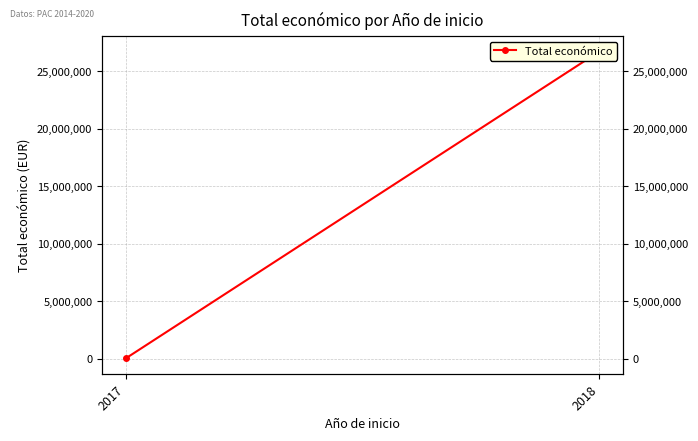

How many values are between 41808 and 26712640?

2